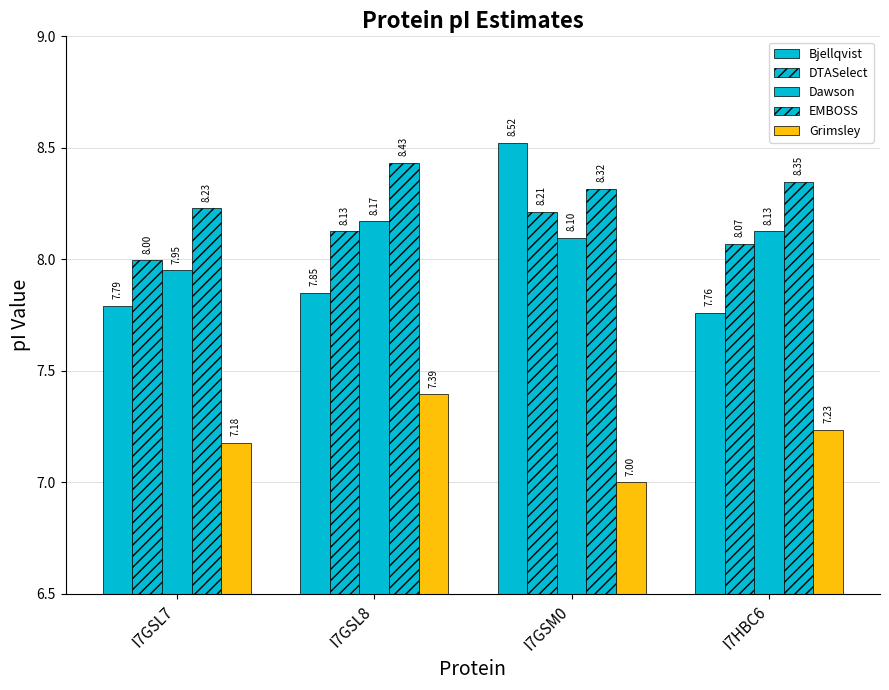

At how many categories does at least one series exceed 7?

4